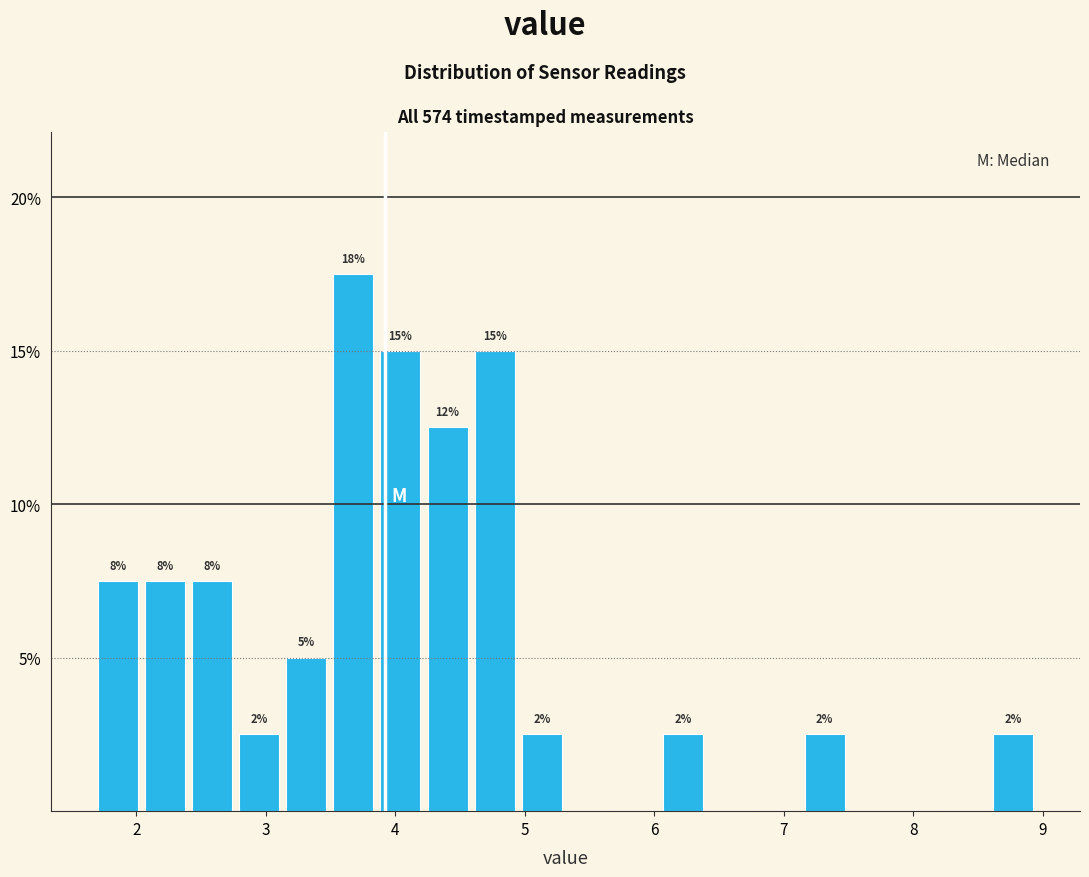

Around what value on the x-axis is the tallest bar? Give the approximate position of its centre, as read against the axis.

3.7